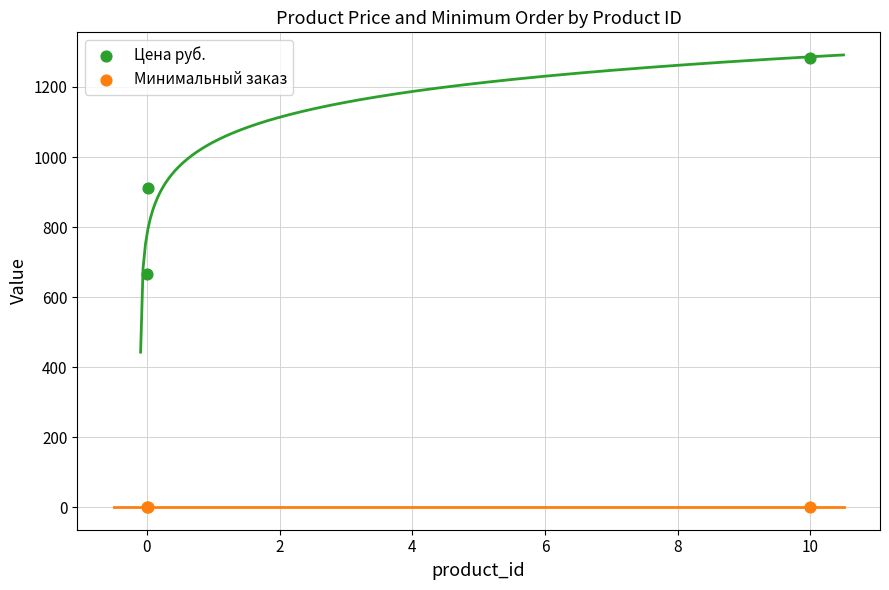

In the Цена руб. series, what Y value is closest to 974?

911.5